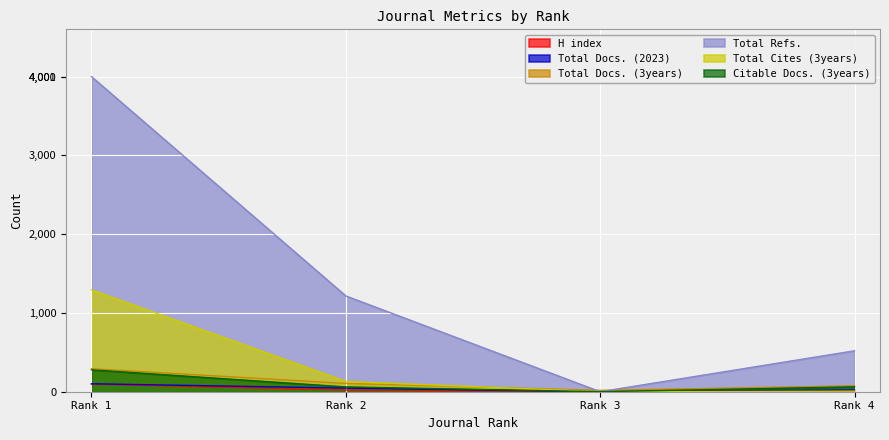

Which has a higher value, Rank 2 or Rank 1?

Rank 1